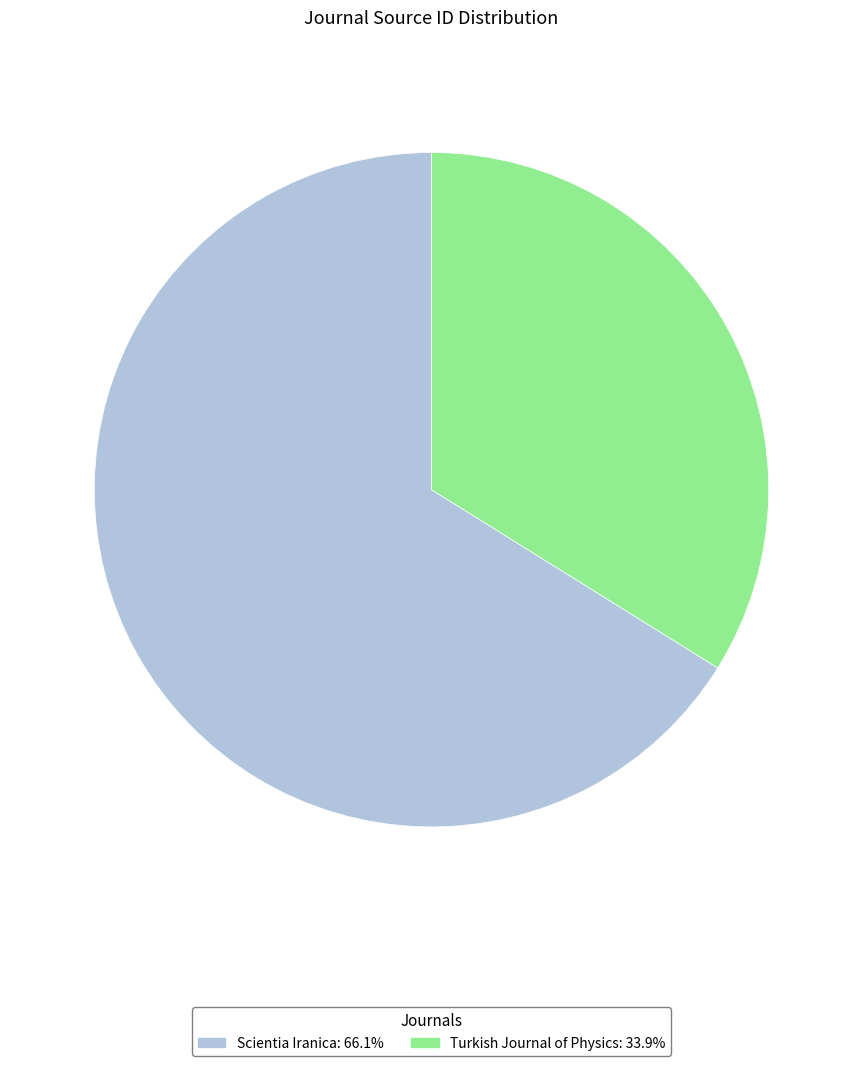

How many slices are in this pie chart?

2